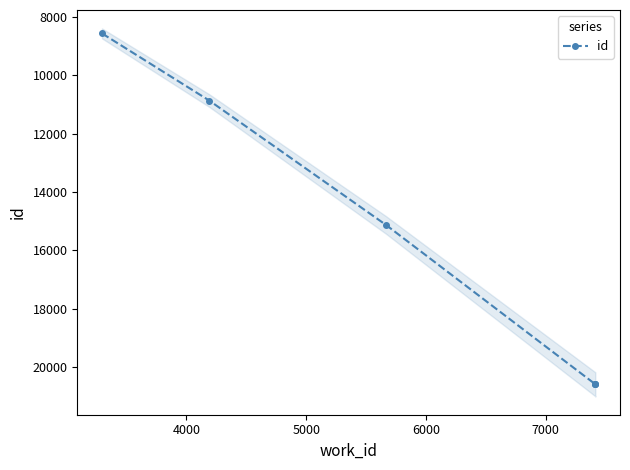

Is it true that the value at 4000 is 10863?

True